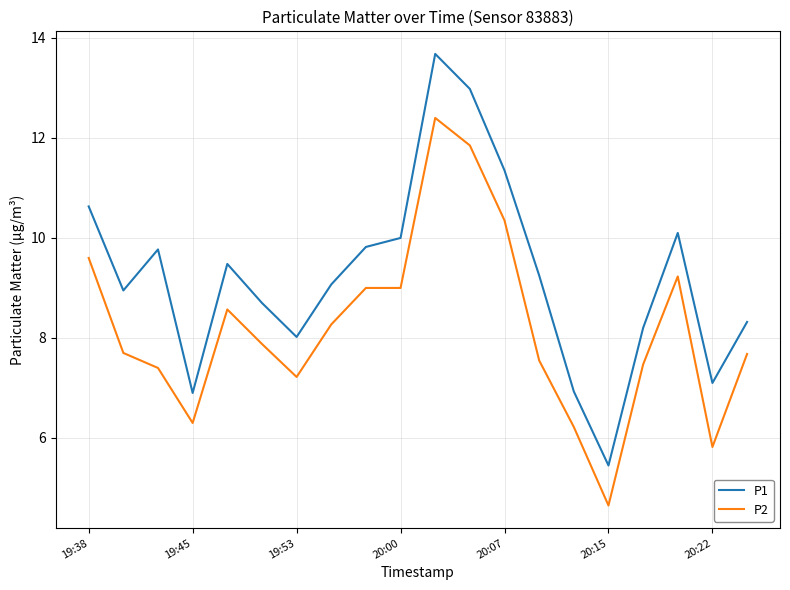

Which series has the widest spread of values?

P1